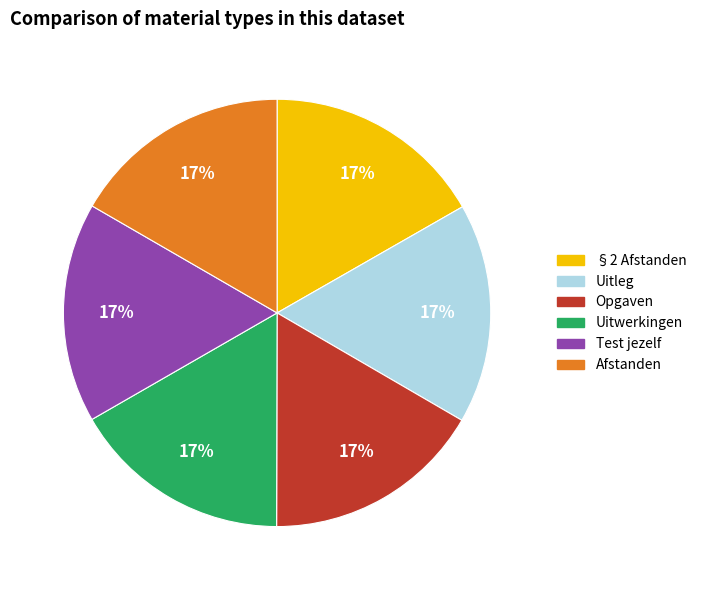

Is it true that Uitleg is 23% of the pie?

False